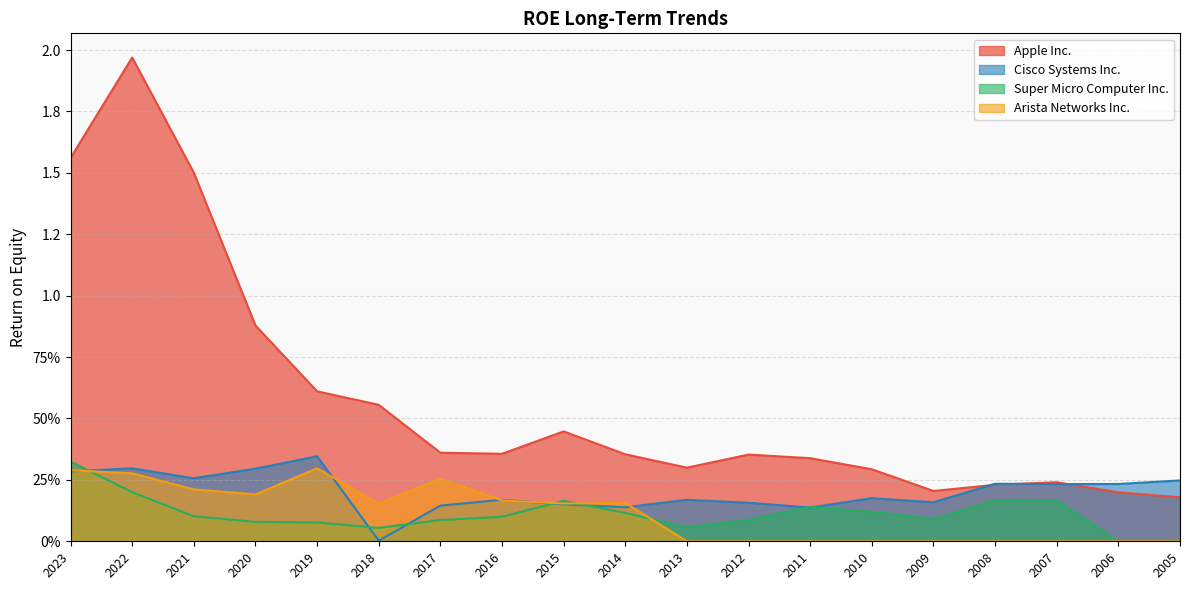

In Arista Networks Inc., how many points are lower than both neighbors (excluding endpoints)?

3